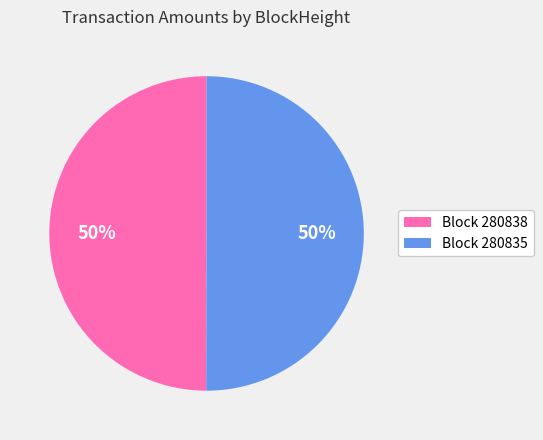

Approximately how many times larger is the value at Block 280835 compared to Block 280838?

1.0